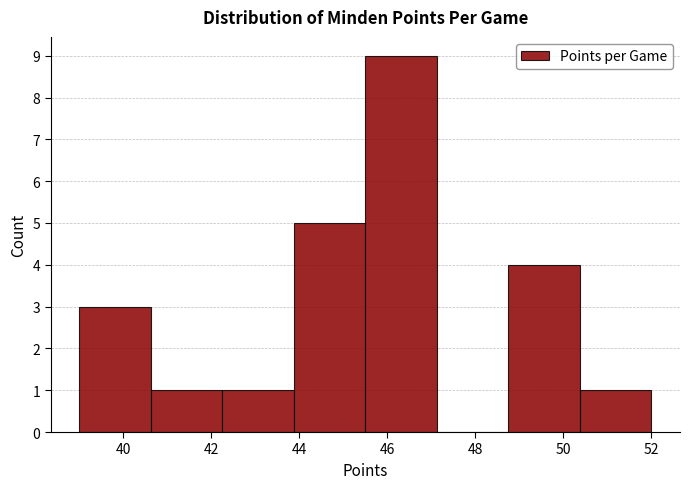

Reading left to right, list every bar in this chart as the range it spans on the x-axis followed by its height. Neither the bar edges nor the heights are printed on the chart, so give them approximately, as read against the axes.

39.0 to 40.6: 3
40.6 to 42.2: 1
42.2 to 43.8: 1
43.8 to 45.6: 5
45.6 to 47.2: 9
47.2 to 48.8: 0
48.8 to 50.4: 4
50.4 to 52.0: 1